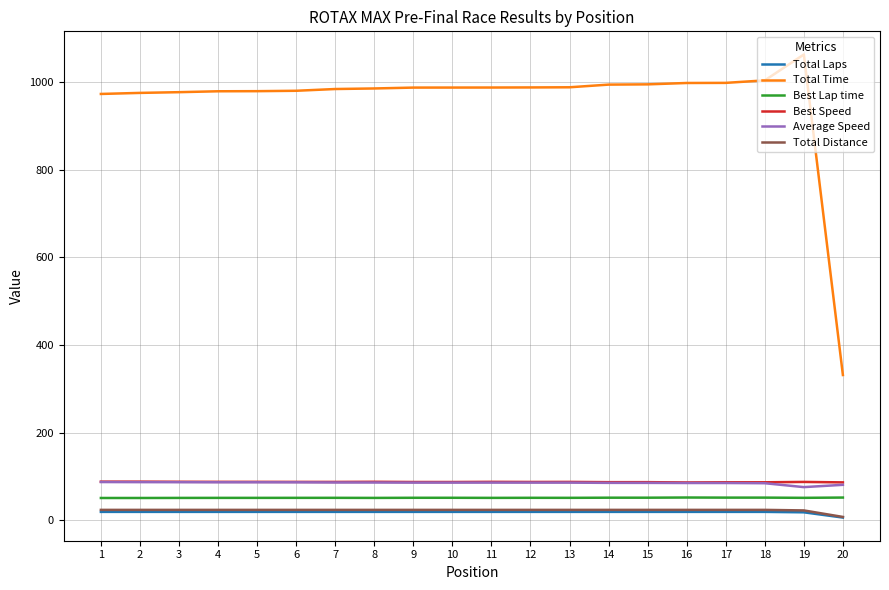

What is the difference between the second highest and second lowest values in the Best Lap time series?

1.0